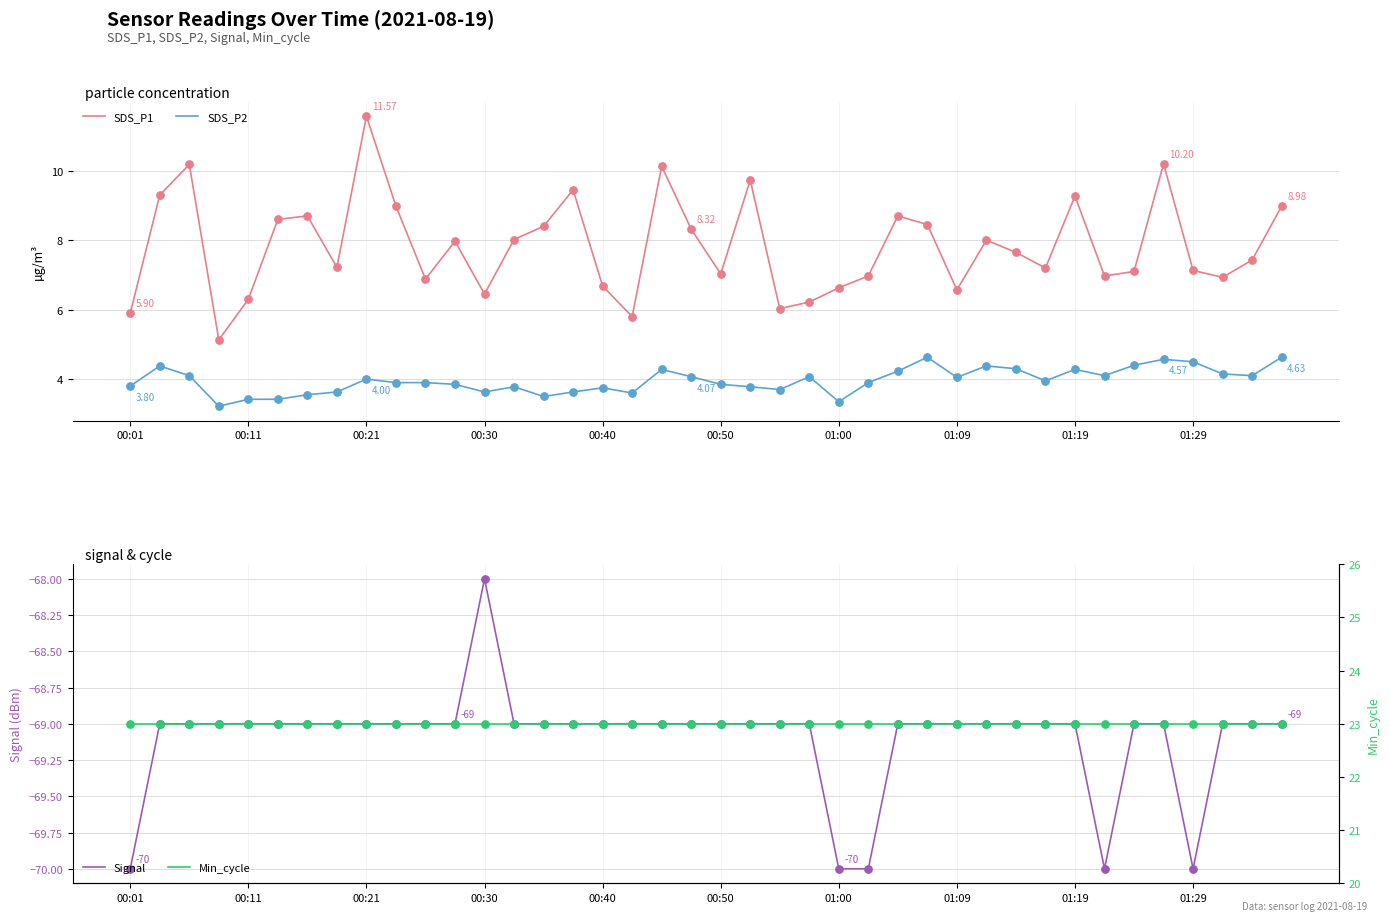

Which series has the largest total across all categories?

Min_cycle